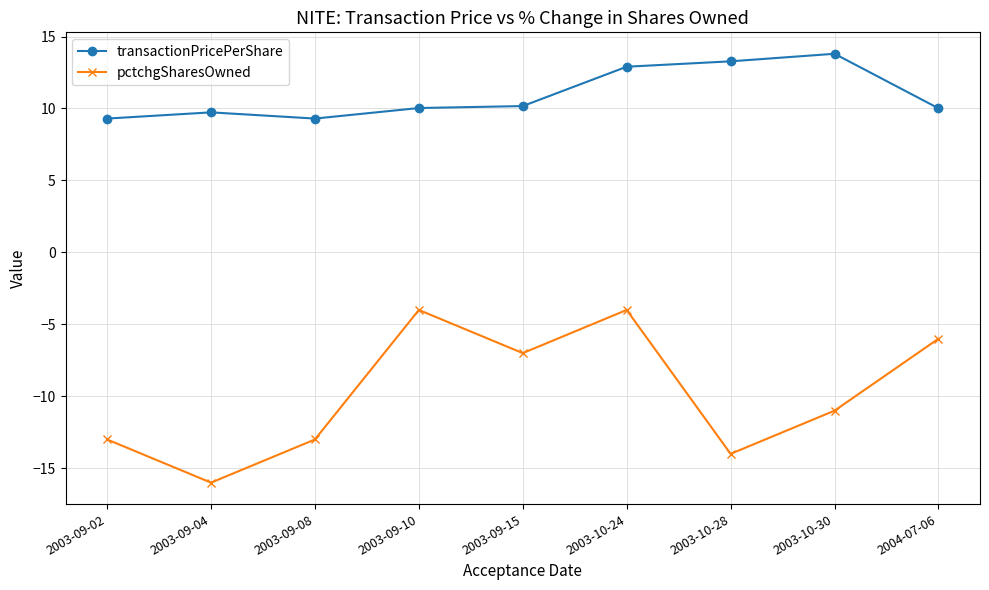

The value of transactionPricePerShare at 2003-09-02 is 3.0. True or false?

False